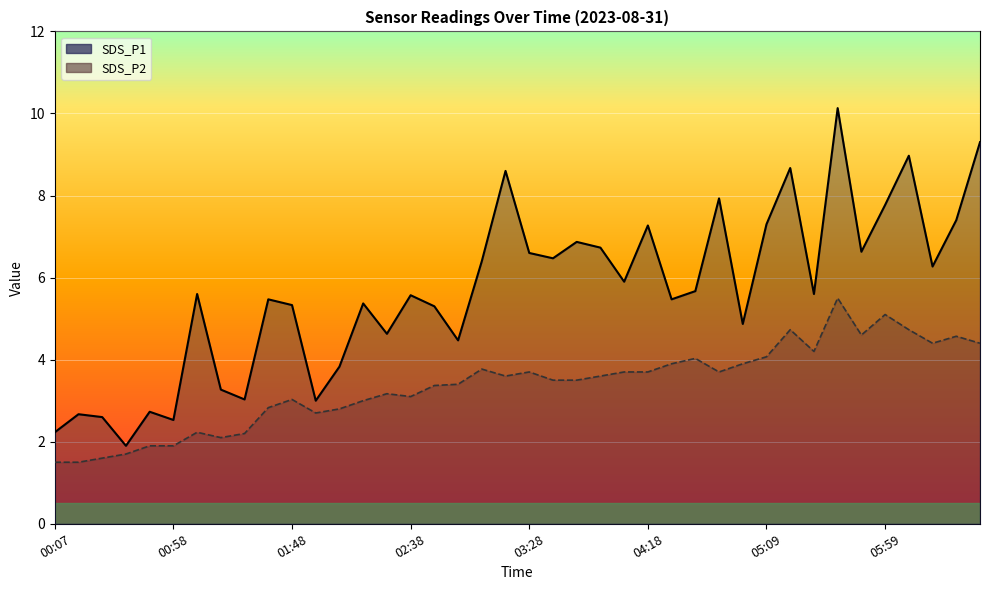

Reading right to left, what are all the values shown in this chart?

SDS_P1: 06:39=9.3	06:29=7.4	06:19=6.3	06:09=9.0	05:59=7.8	05:49=6.6	05:39=10.1	05:29=5.6	05:19=8.7	05:09=7.3	04:59=4.9	04:49=7.9	04:39=5.7	04:28=5.5	04:18=7.3	04:08=5.9	03:58=6.7	03:48=6.9	03:38=6.5	03:28=6.6	03:18=8.6	03:08=6.4	02:58=4.5	02:48=5.3	02:38=5.6	02:28=4.6	02:18=5.4	02:08=3.8	01:58=3.0	01:48=5.3	01:38=5.5	01:28=3.0	01:18=3.3	01:08=5.6	00:58=2.5	00:48=2.7	00:38=1.9	00:28=2.6	00:17=2.7	00:07=2.2
SDS_P2: 06:39=4.4	06:29=4.6	06:19=4.4	06:09=4.7	05:59=5.1	05:49=4.6	05:39=5.5	05:29=4.2	05:19=4.7	05:09=4.1	04:59=3.9	04:49=3.7	04:39=4.0	04:28=3.9	04:18=3.7	04:08=3.7	03:58=3.6	03:48=3.5	03:38=3.5	03:28=3.7	03:18=3.6	03:08=3.8	02:58=3.4	02:48=3.4	02:38=3.1	02:28=3.2	02:18=3.0	02:08=2.8	01:58=2.7	01:48=3.0	01:38=2.8	01:28=2.2	01:18=2.1	01:08=2.2	00:58=1.9	00:48=1.9	00:38=1.7	00:28=1.6	00:17=1.5	00:07=1.5